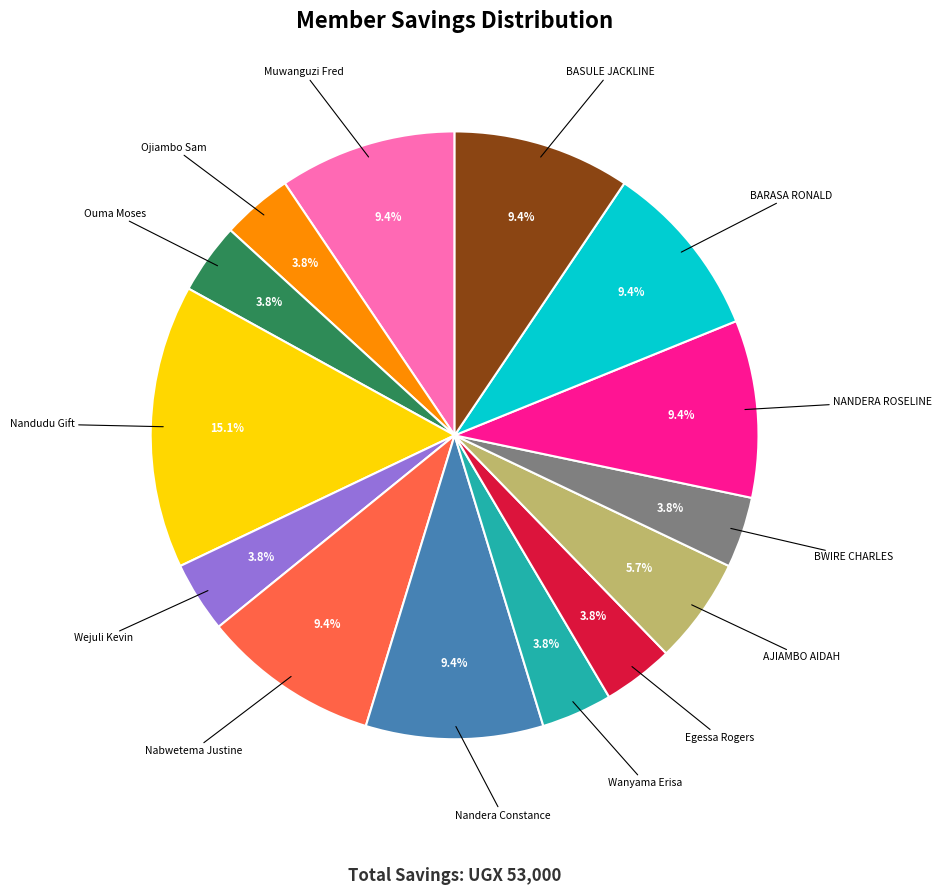

Is there a majority slice in this chart?

No